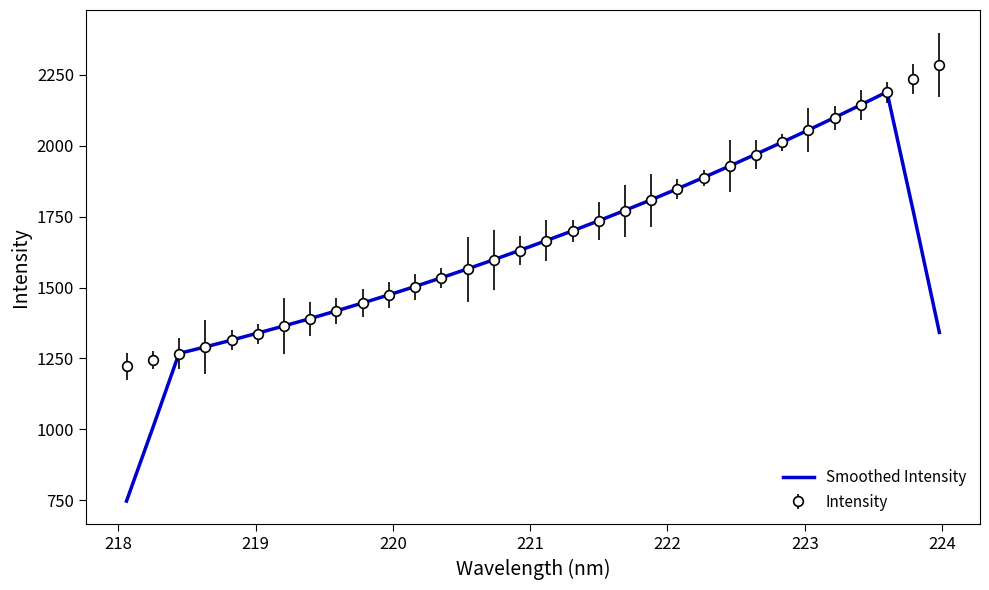

What is the highest value of the Smoothed Intensity series?

2190.4